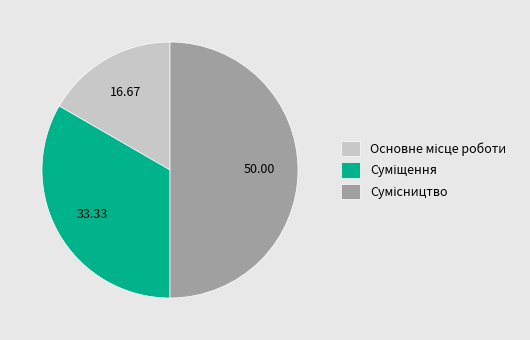

How many segments does this pie chart have?

3